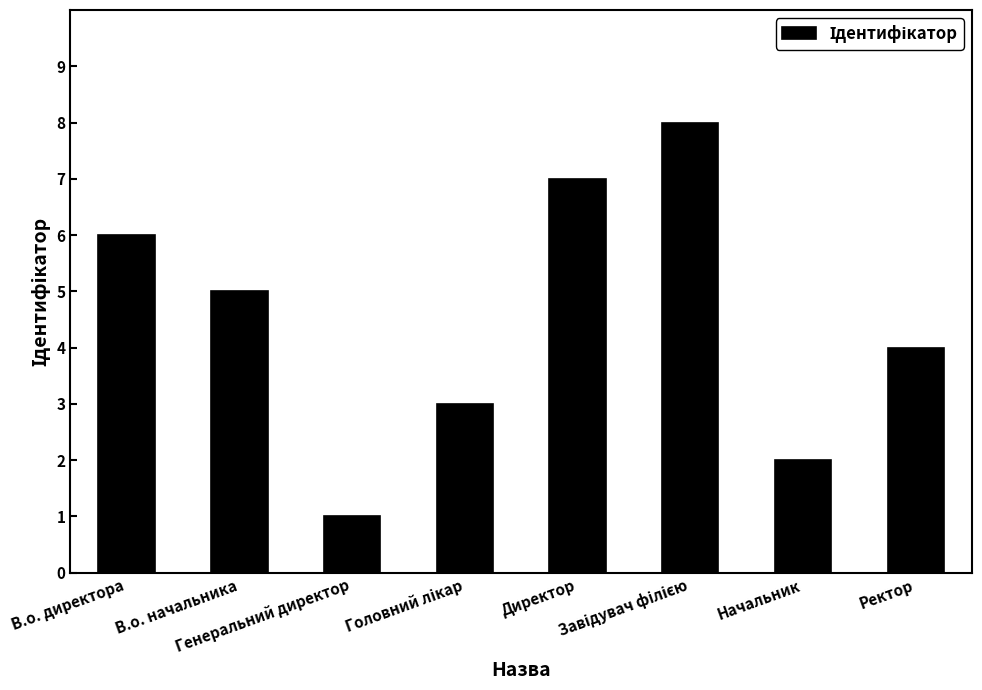

The chart shows a value of 3 at В.о. начальника. True or false?

False